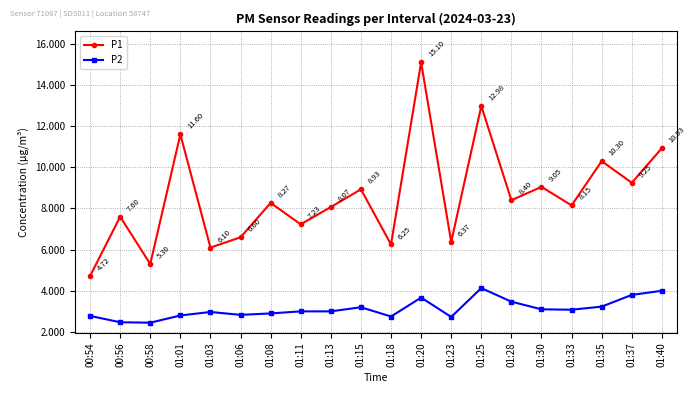

True or false: P2 and P1 cross at least once.

False